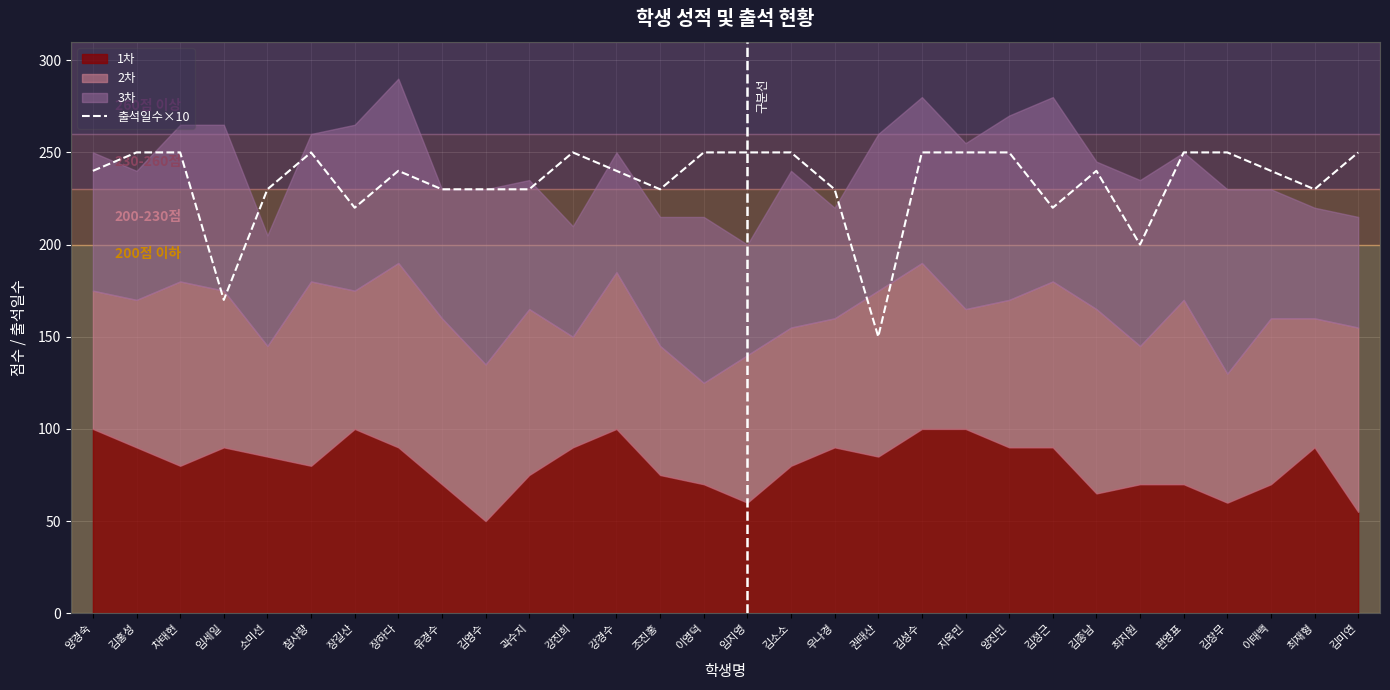

How many categories are shown in the chart?

30